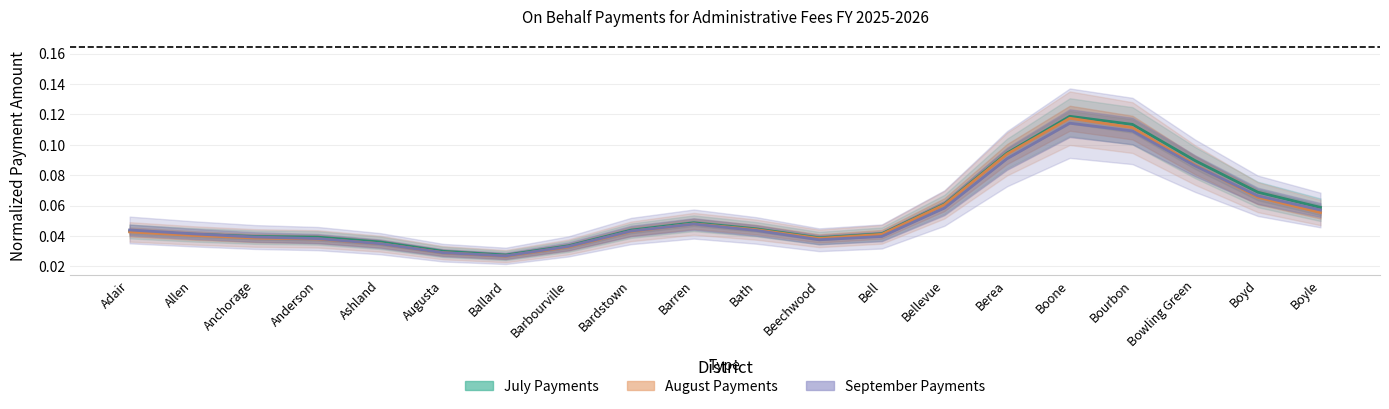

Between Bell and Allen, which is larger?

Bell